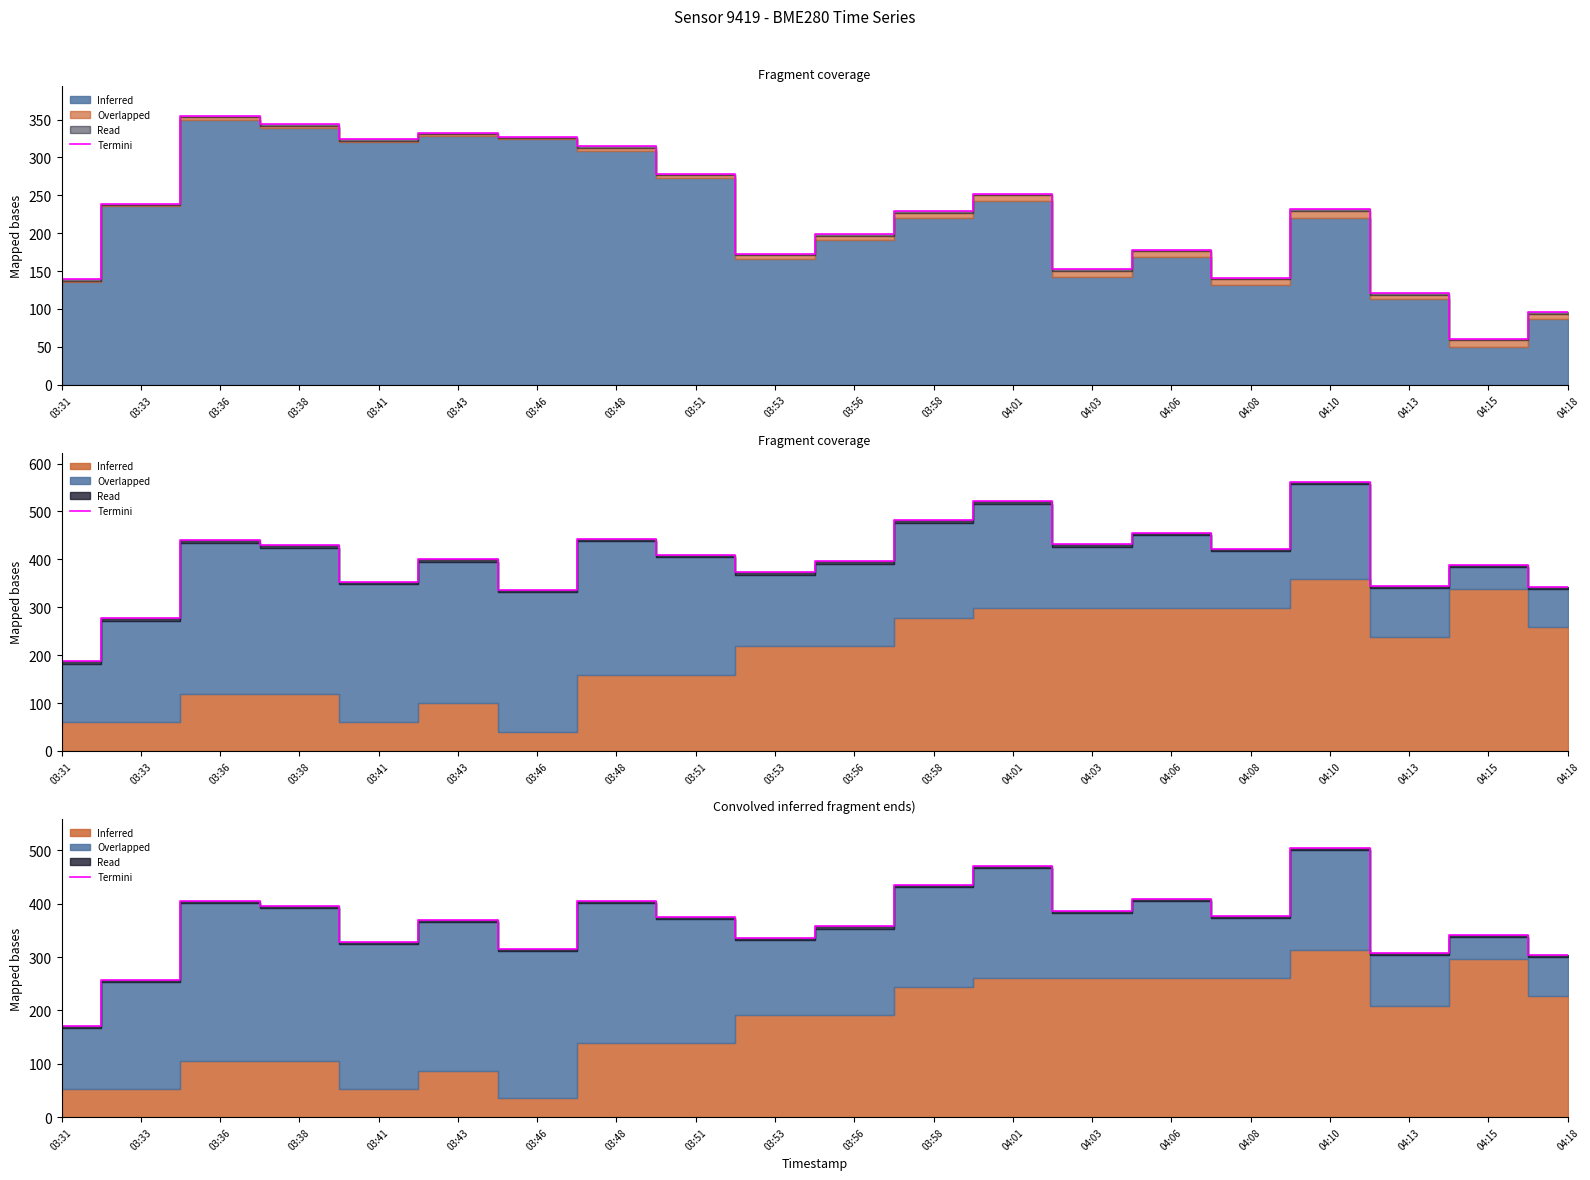

How many data points are less than 374?

10